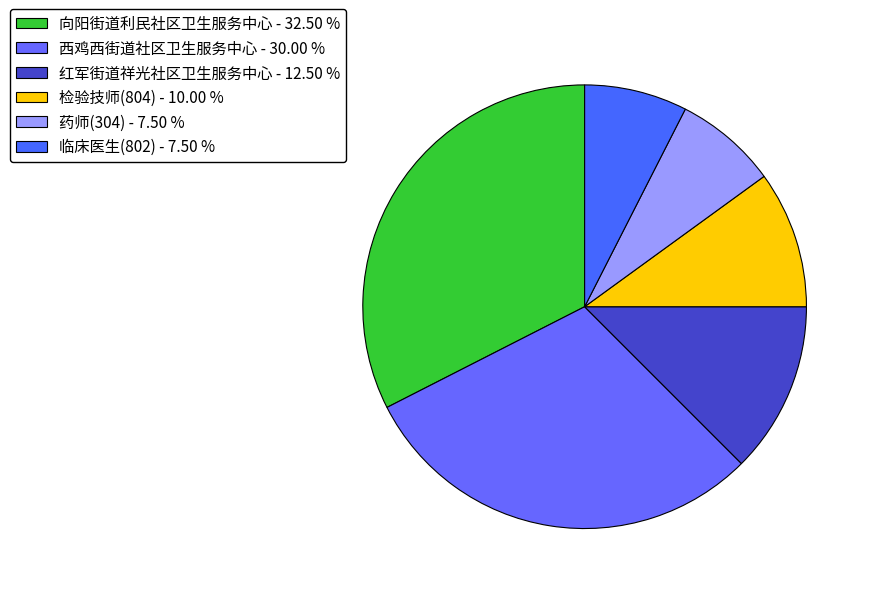

Which slice is the largest?

向阳街道利民社区卫生服务中心